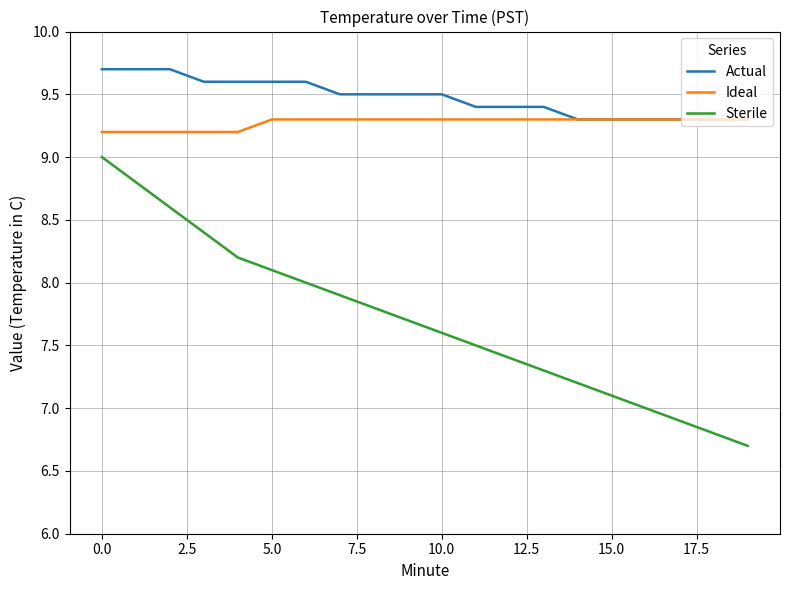

What is the maximum value shown in the chart?

9.7